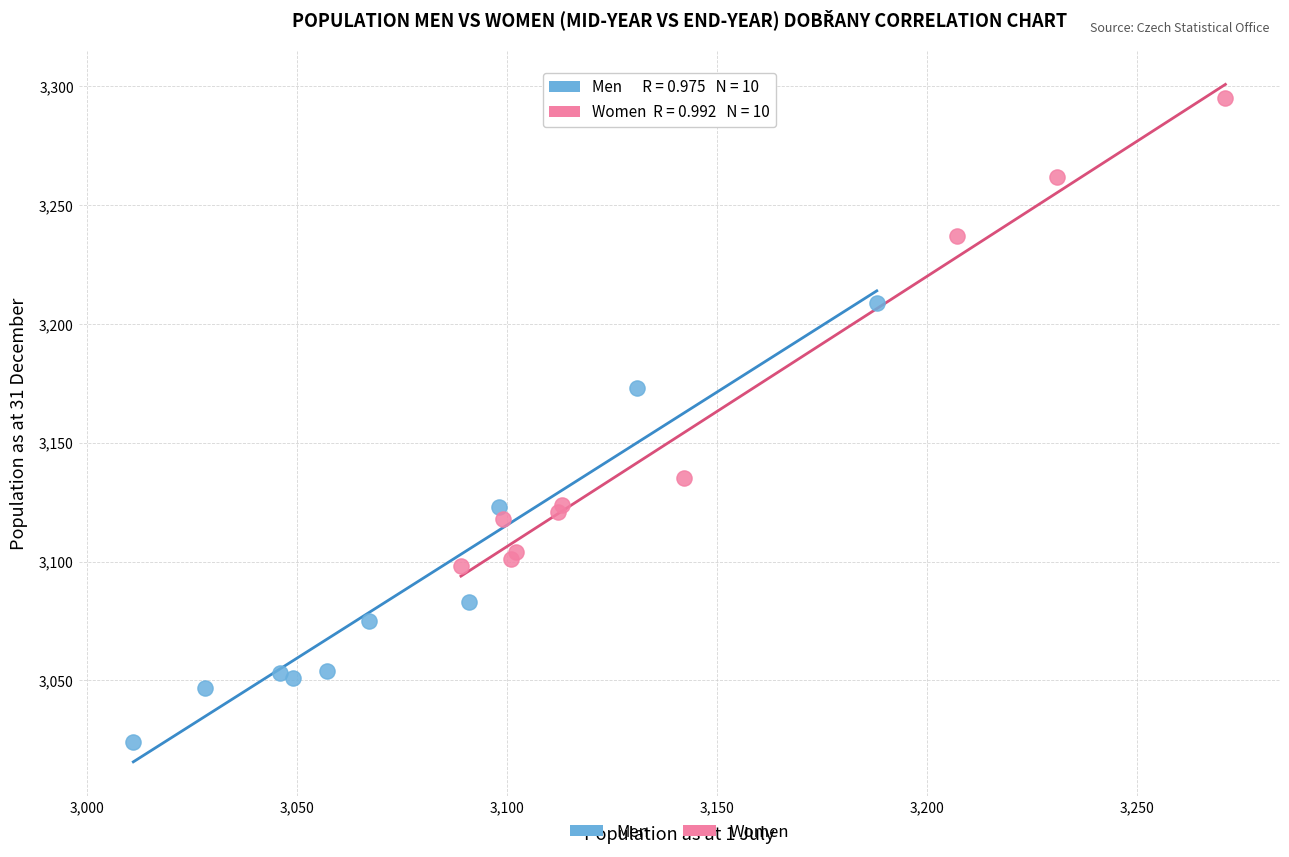

Which series reaches the minimum Y coordinate?

Men